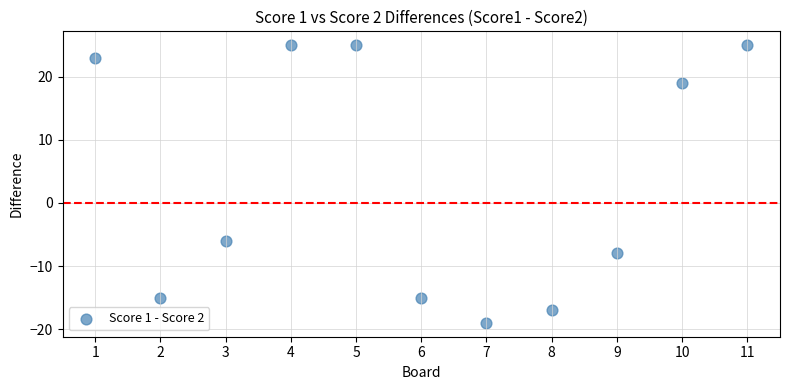

What Y value in the scatter plot is closest to 3?

-6